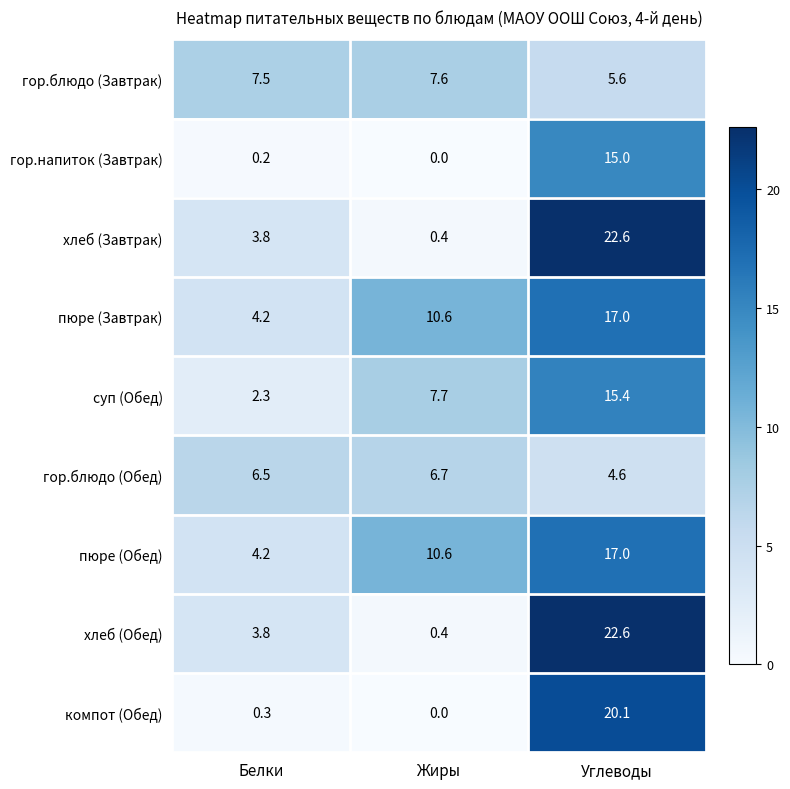

Is the value of хлеб (Обед) at Жиры greater than the value of суп (Обед) at Жиры?

No